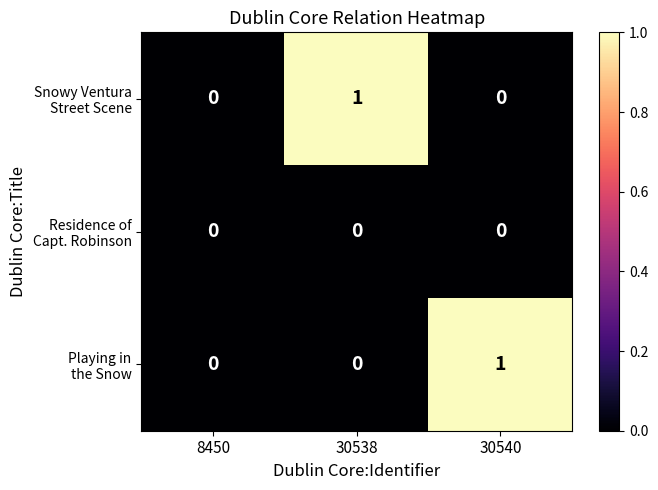

Rank the series at 8450 from lowest to highest value.

Snowy Ventura Street Scene, Residence of Capt. Robinson, Playing in the Snow